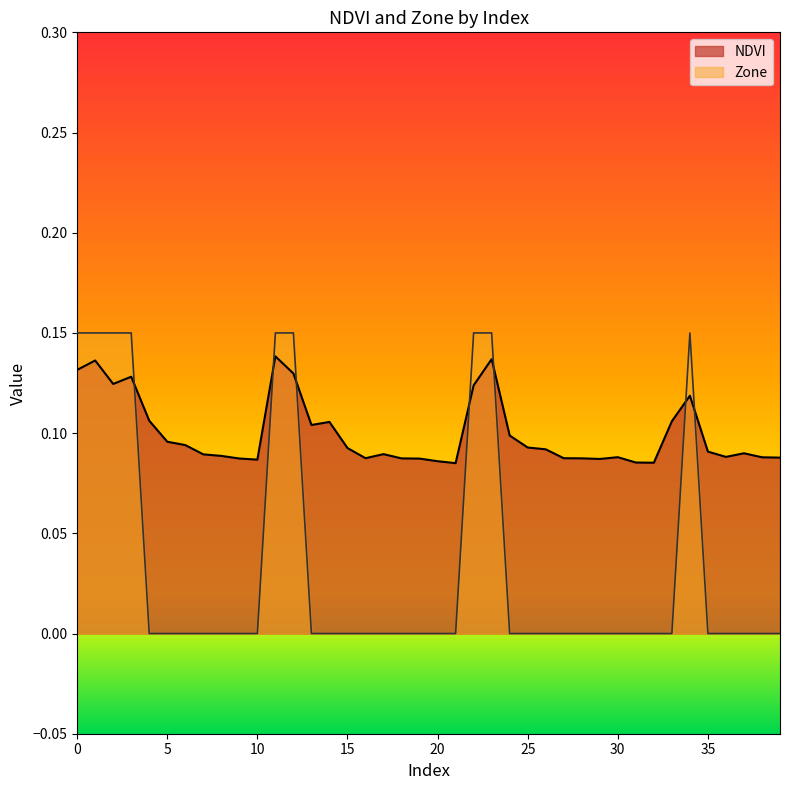

At which category does the chart reach its minimum across all series?

4